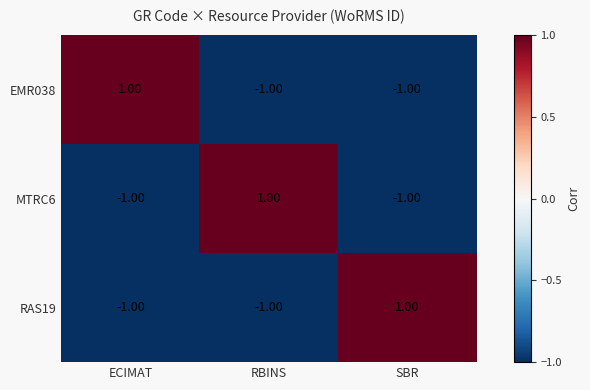

At how many categories does at least one series exceed 0?

3